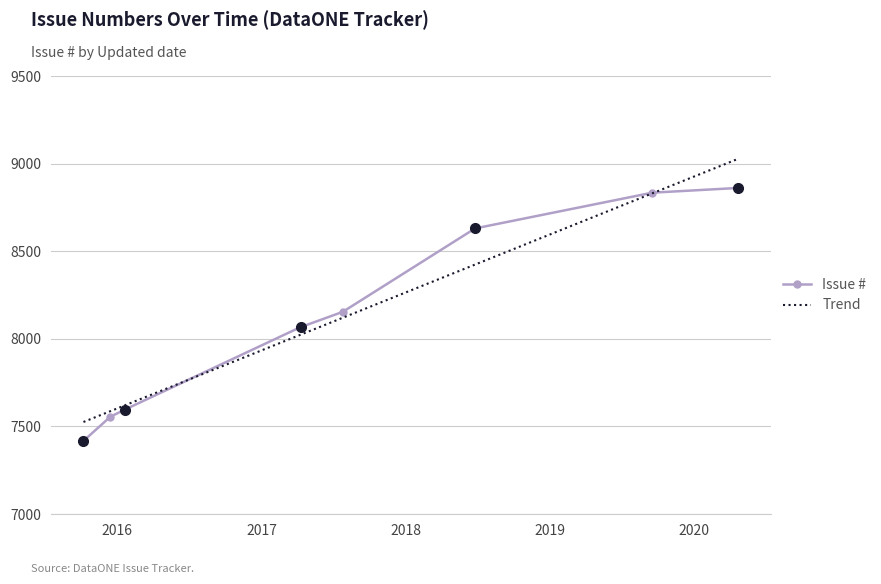

True or false: there are more than 1 points higher than both neighbors.

False